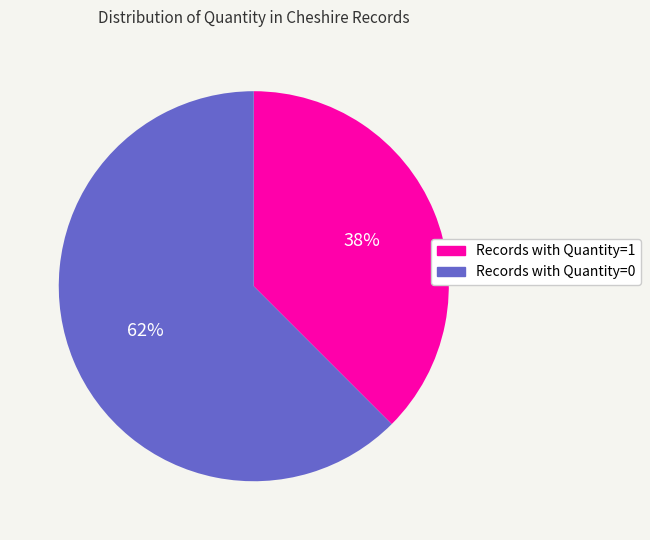

To the nearest percent, what is the average slice percentage?

50%